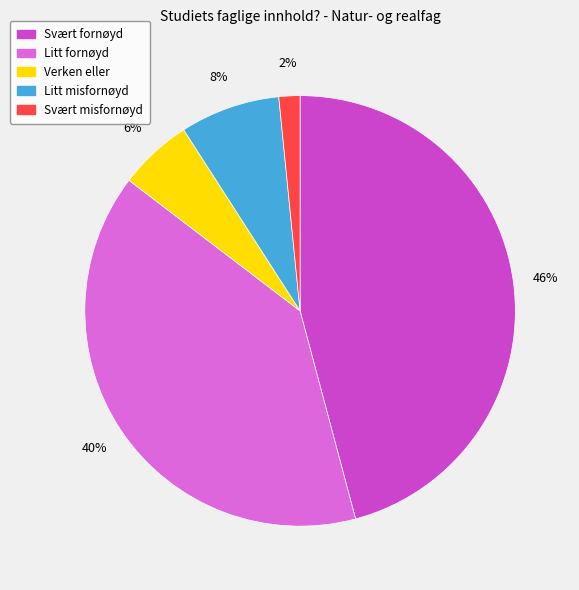

To the nearest percent, what percentage of the pie is Svært misfornøyd?

2%